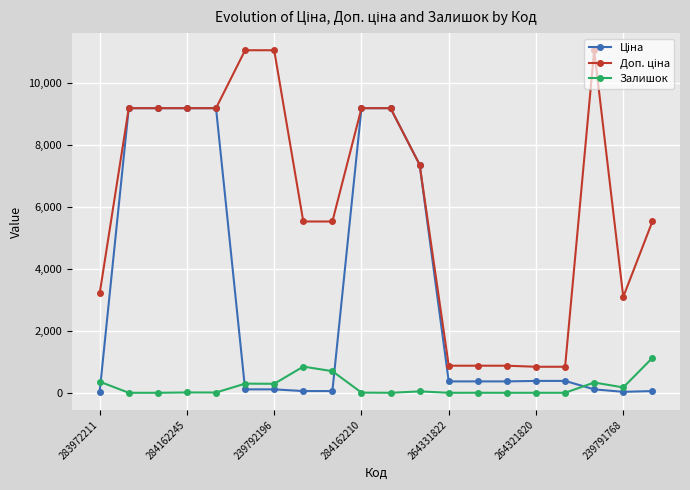

What is the greatest value displayed?

11055.0